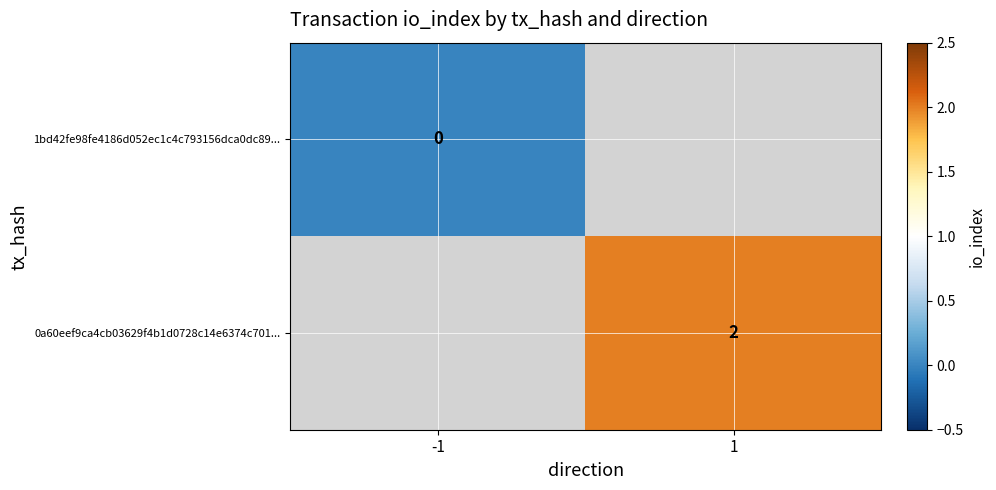

What is the greatest value displayed?

2.0